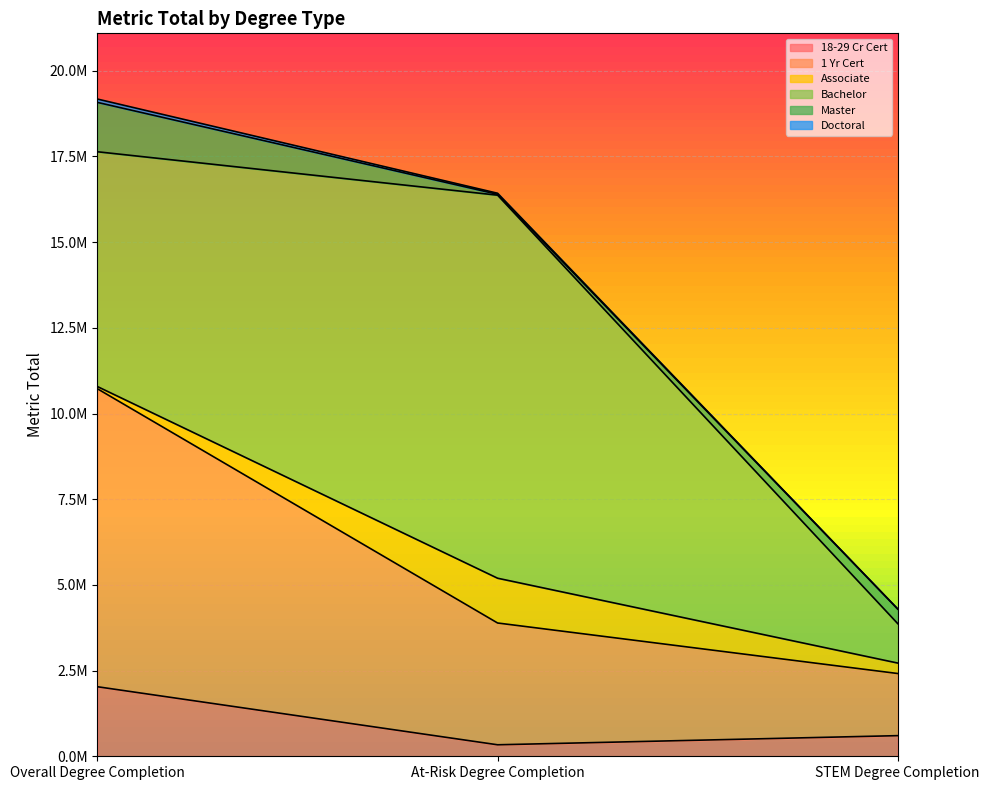

Does the chart display data point markers on the line(s)?

No